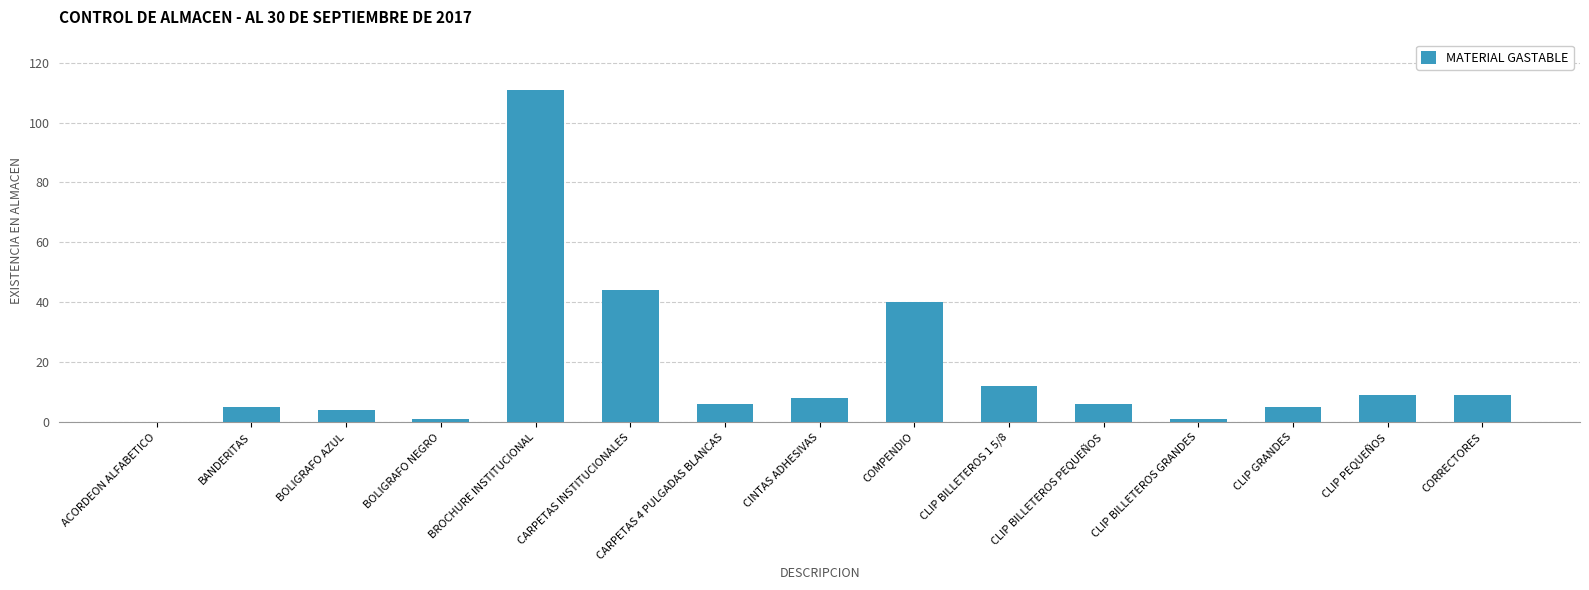

What is the greatest value displayed?

111